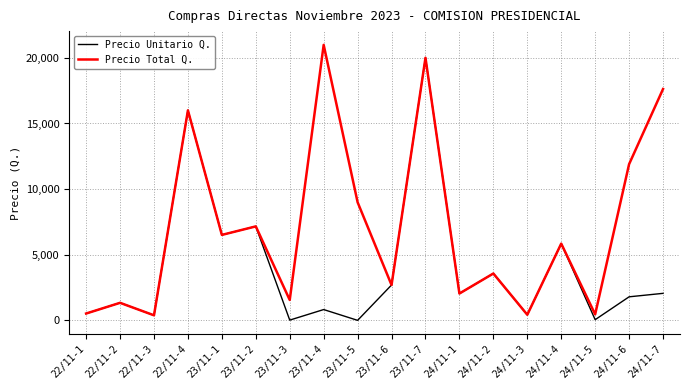

What is the greatest value displayed?

20985.0